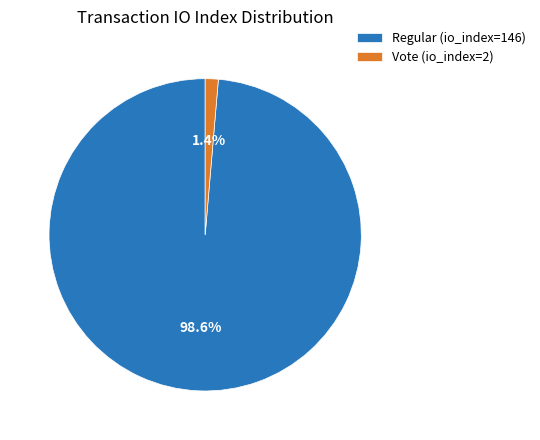

To the nearest percent, what is the average slice percentage?

50%